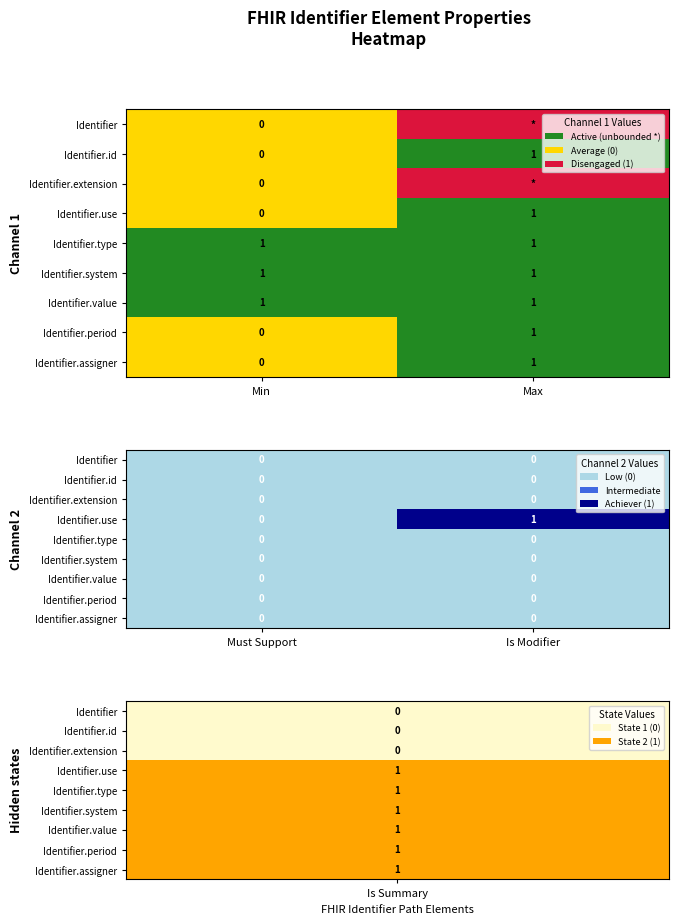

List the labels in order of Identifier value, smallest first.

Must Support, Is Modifier